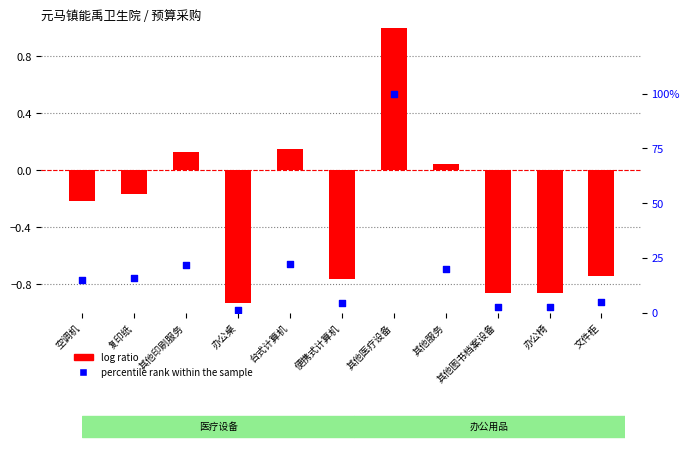

What are all the series names shown in the legend?

log ratio, percentile rank within the sample